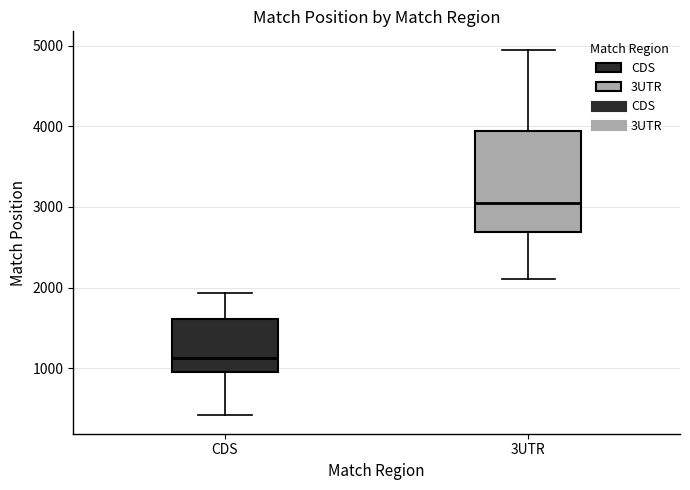

Reading left to right, transcribe this box plot: for each box, give where its median line is, the range the box spans, and where its two whiskers end, as read against the y-axis. The values are not printed on the chart, so give them approximately, as read against the axis.

CDS: median 1100, box 1000 to 1600, whiskers 400 to 1900
3UTR: median 3000, box 2700 to 3900, whiskers 2100 to 5000